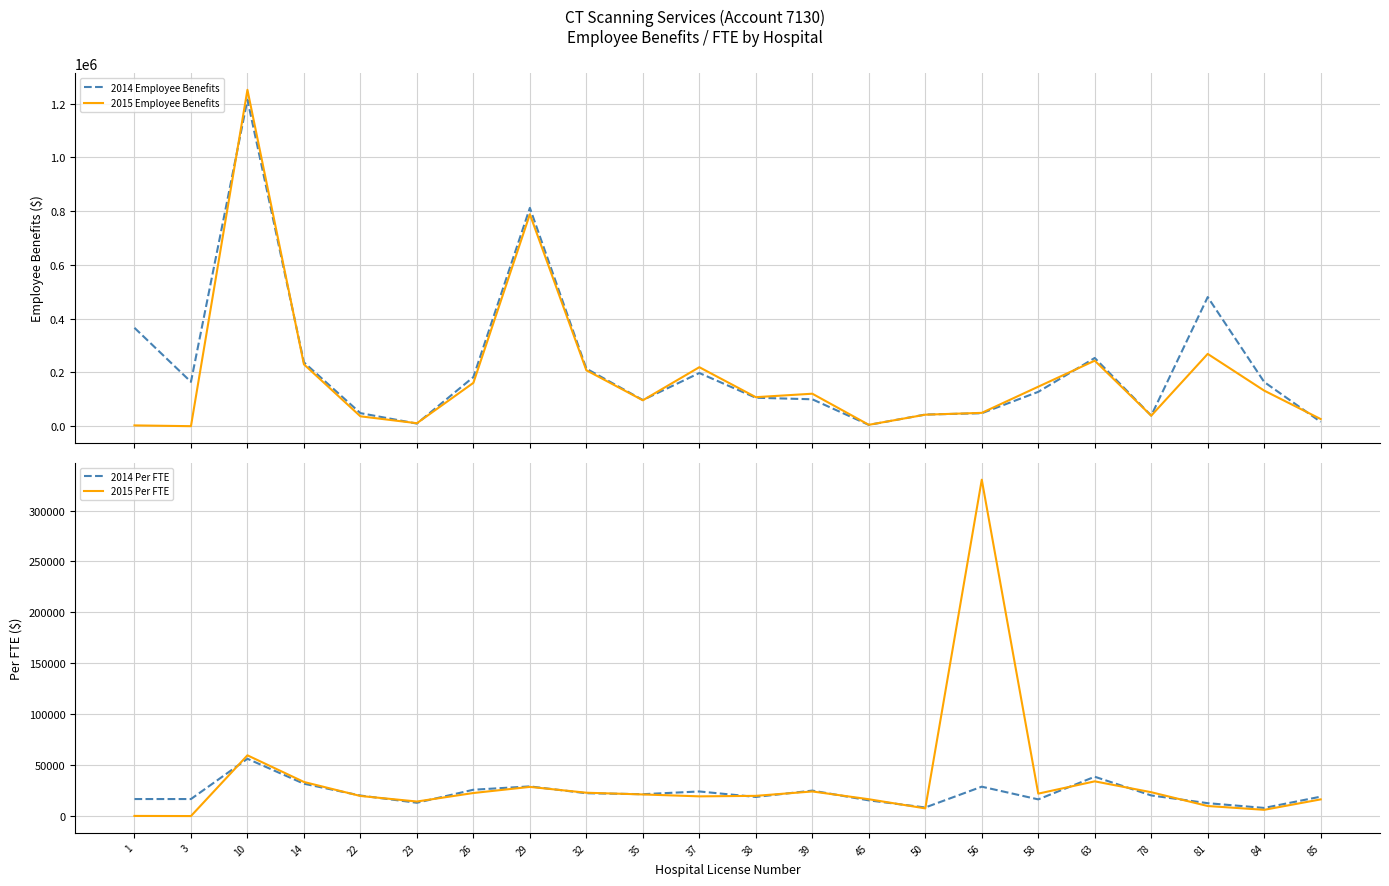

Which series changed the most between 45 and 56?

2015 Per FTE